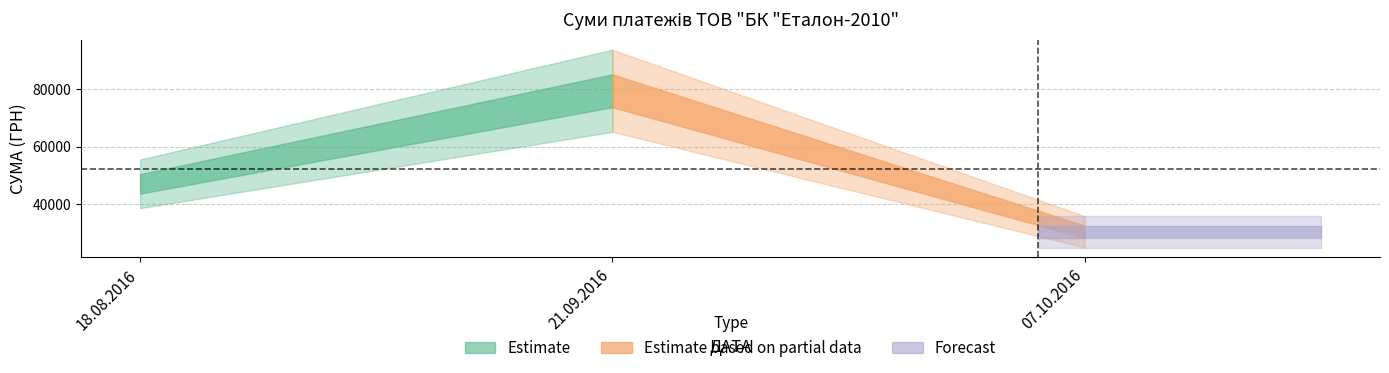

Reading left to right, extract all data points from this chart.

47090.1	79502.1	30374.8